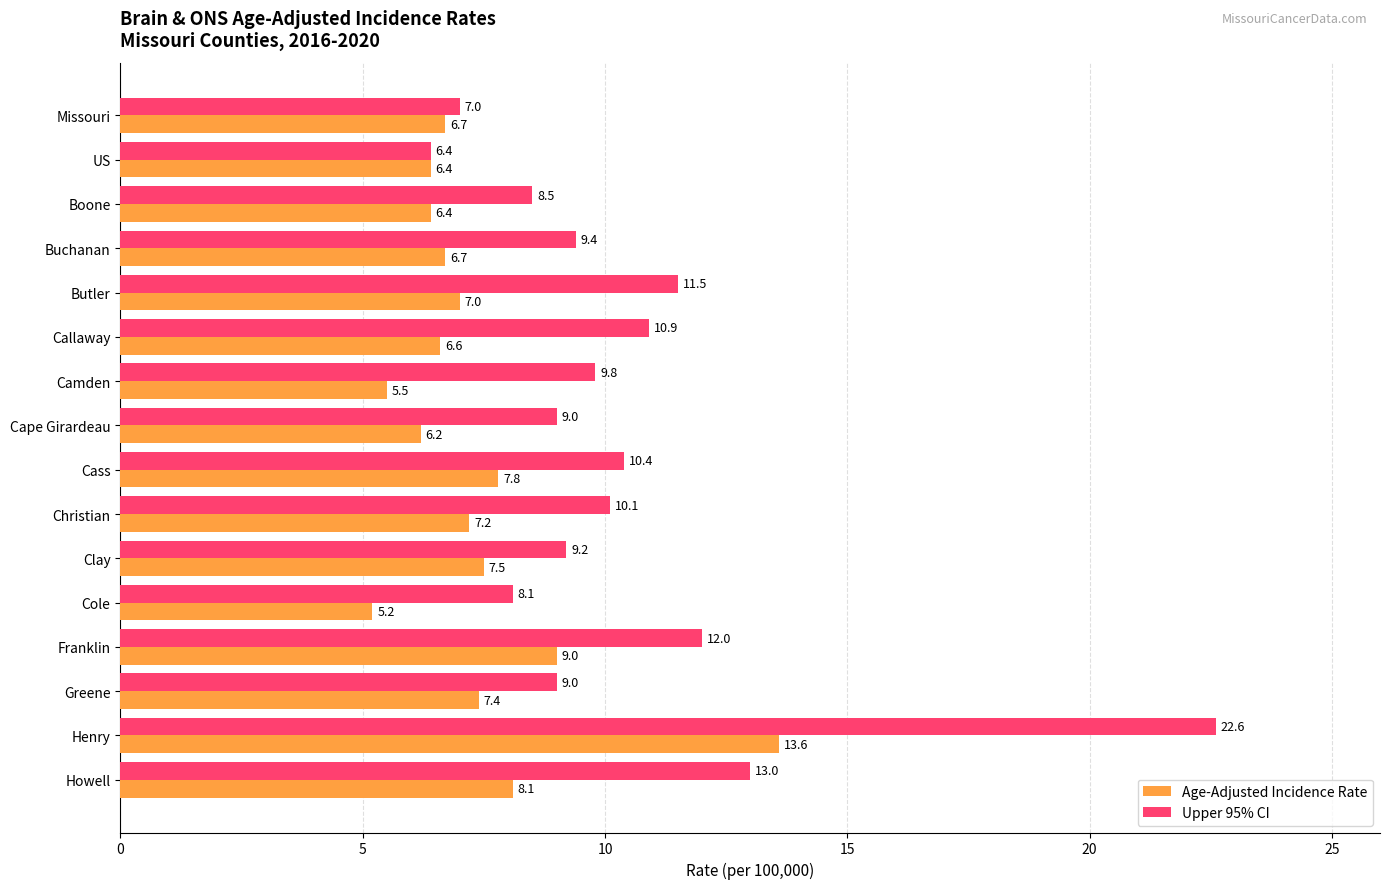

True or false: Age-Adjusted Incidence Rate has a value of 13.6 at Henry.

True